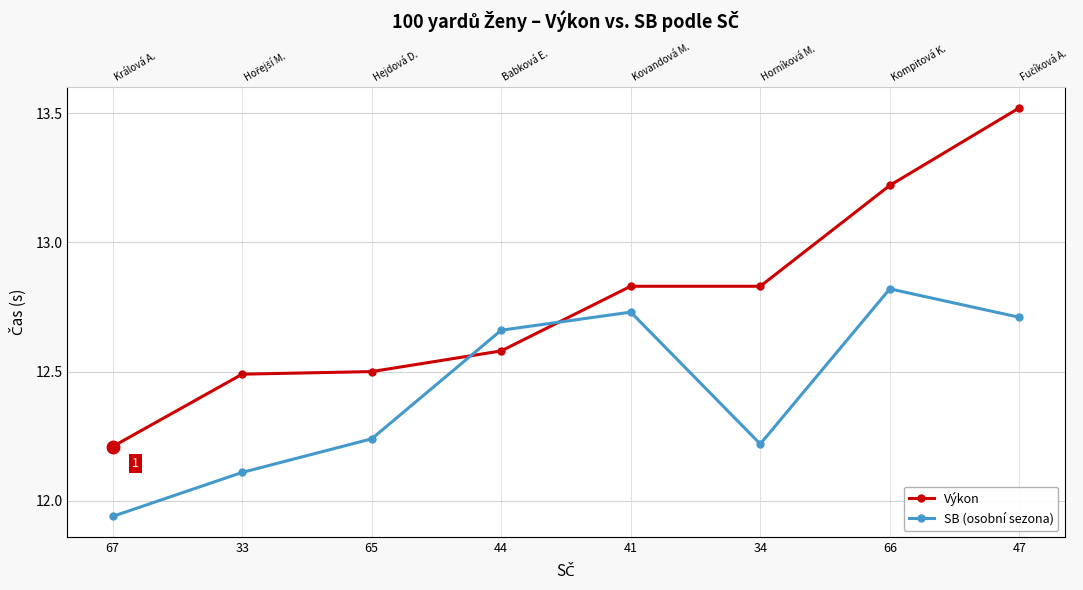

How many lines are shown in the chart?

2